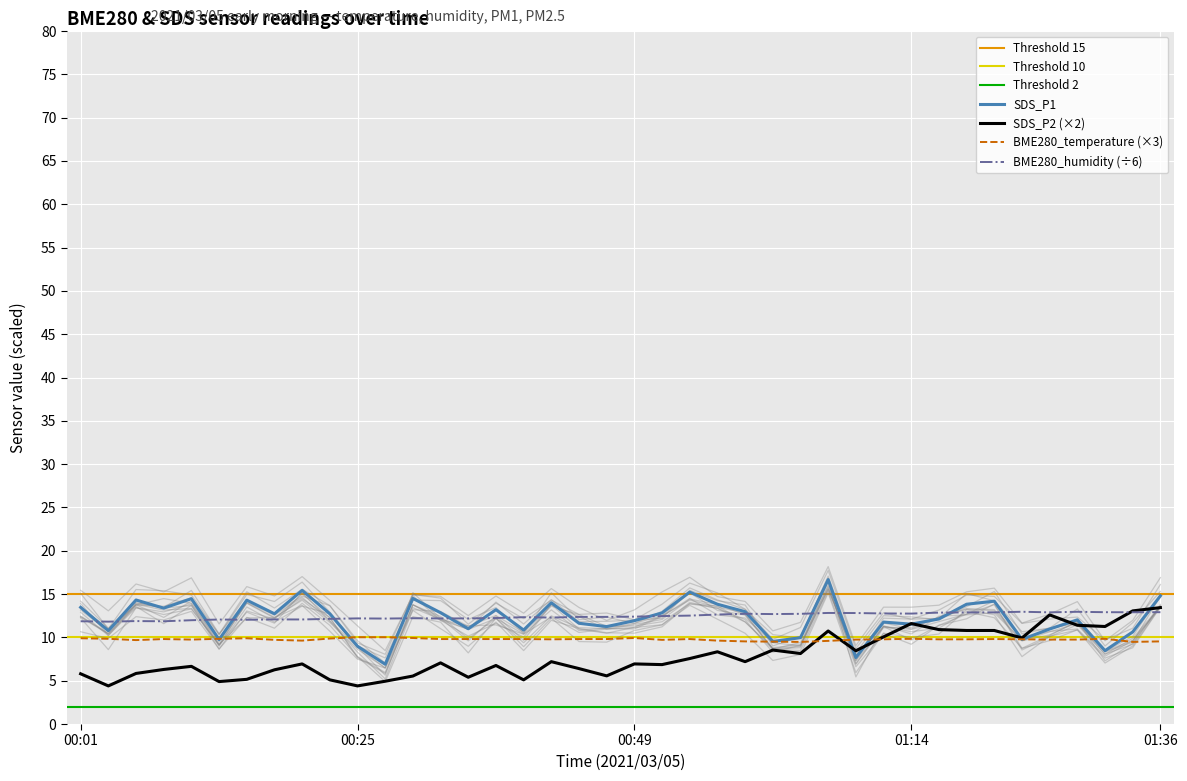

What is the maximum value for BME280_humidity (÷6)?

13.0